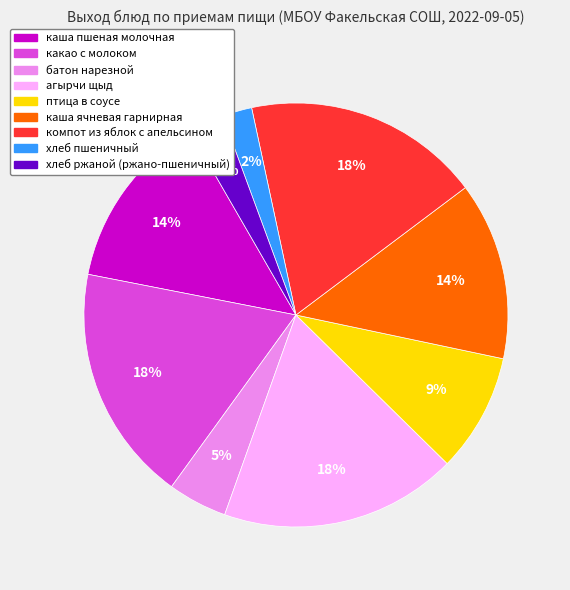

Count the number of slices in the pie.

9